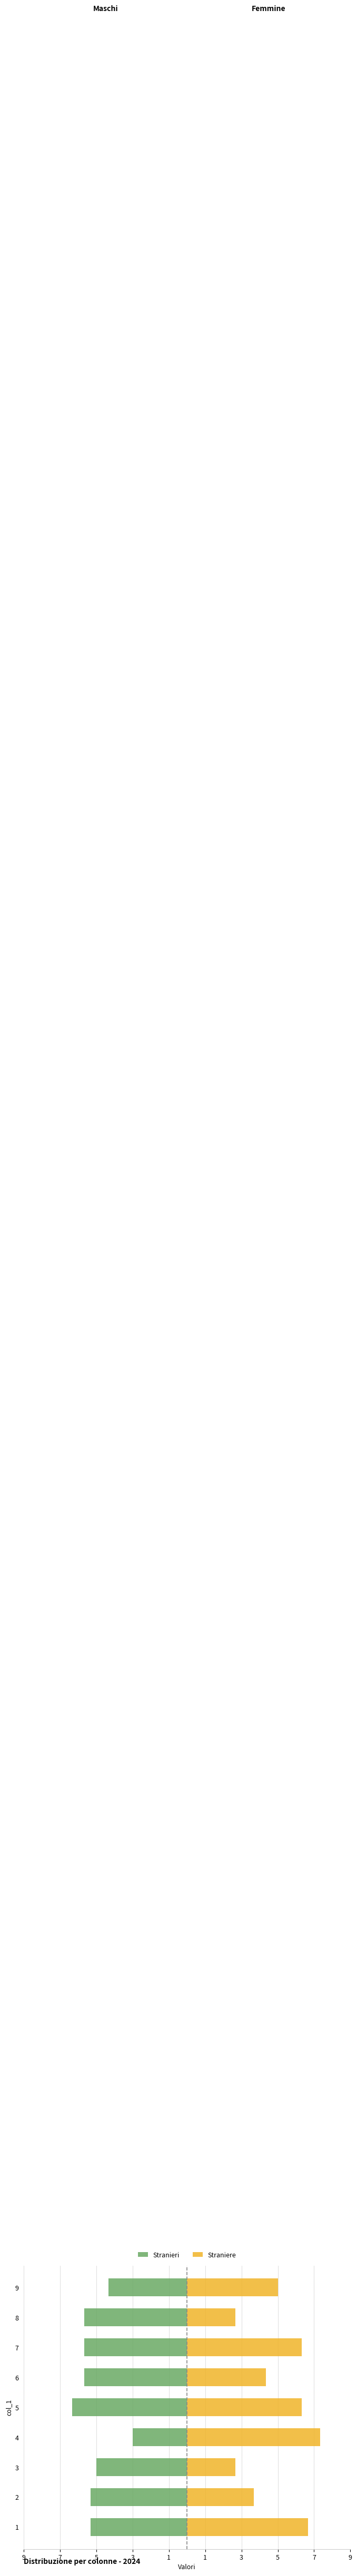

What is the sum of all Straniere values?

45.0